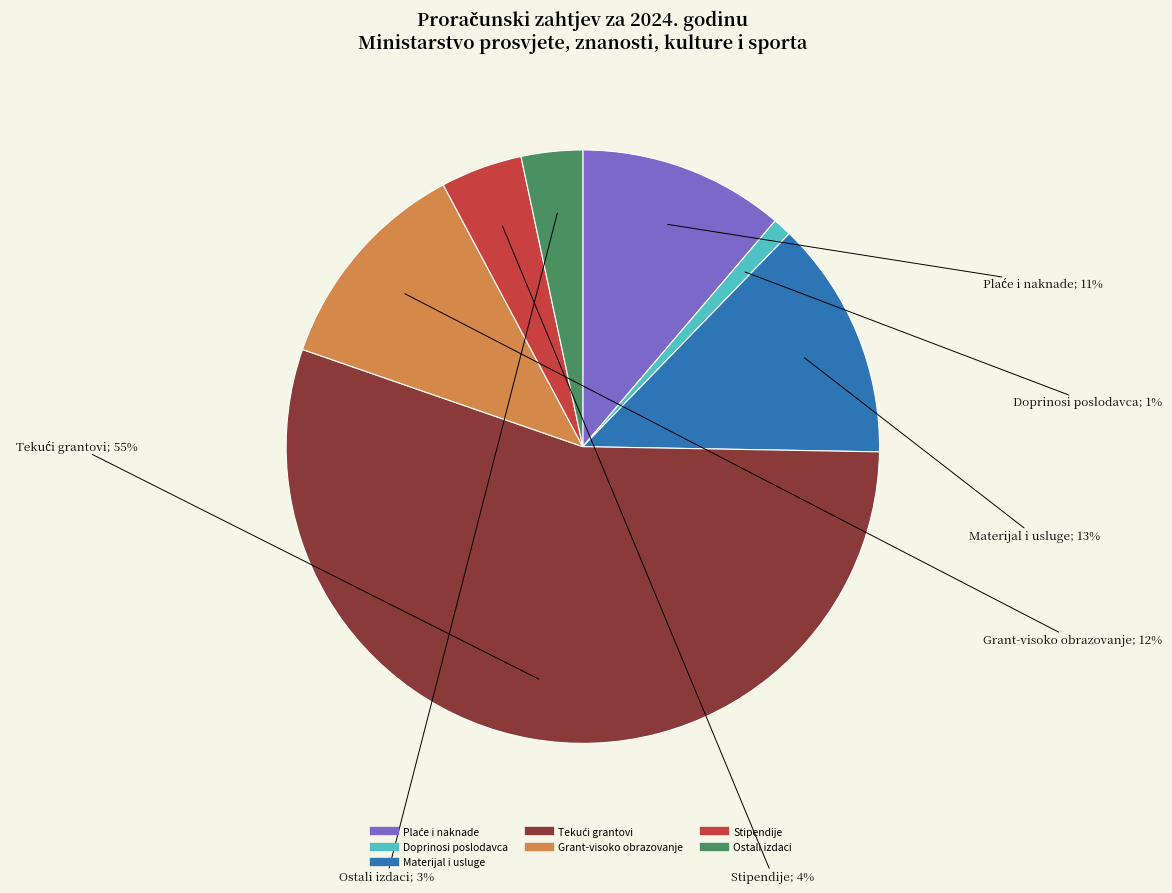

Is there a majority slice in this chart?

Yes